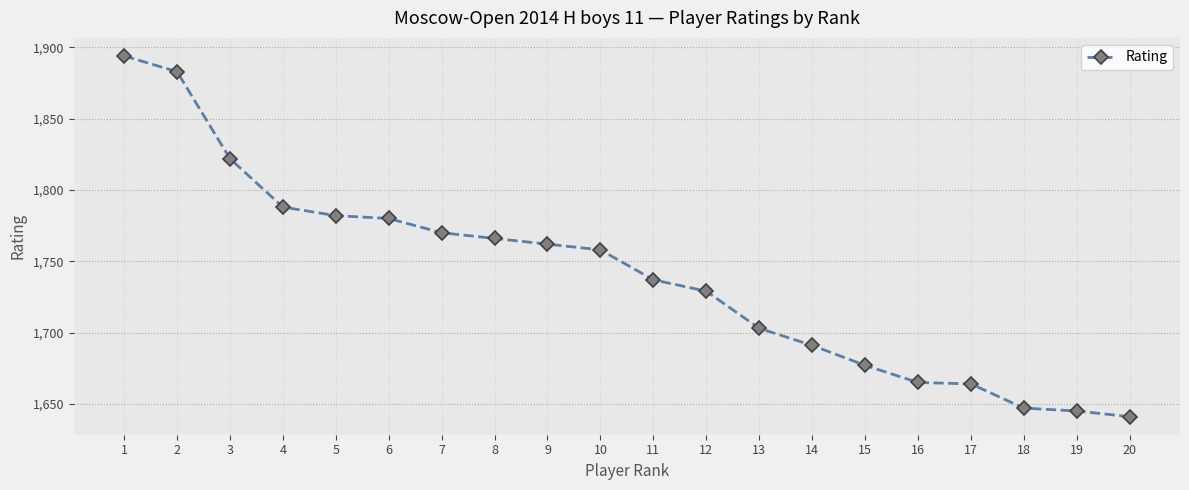

What is the average value?

1740